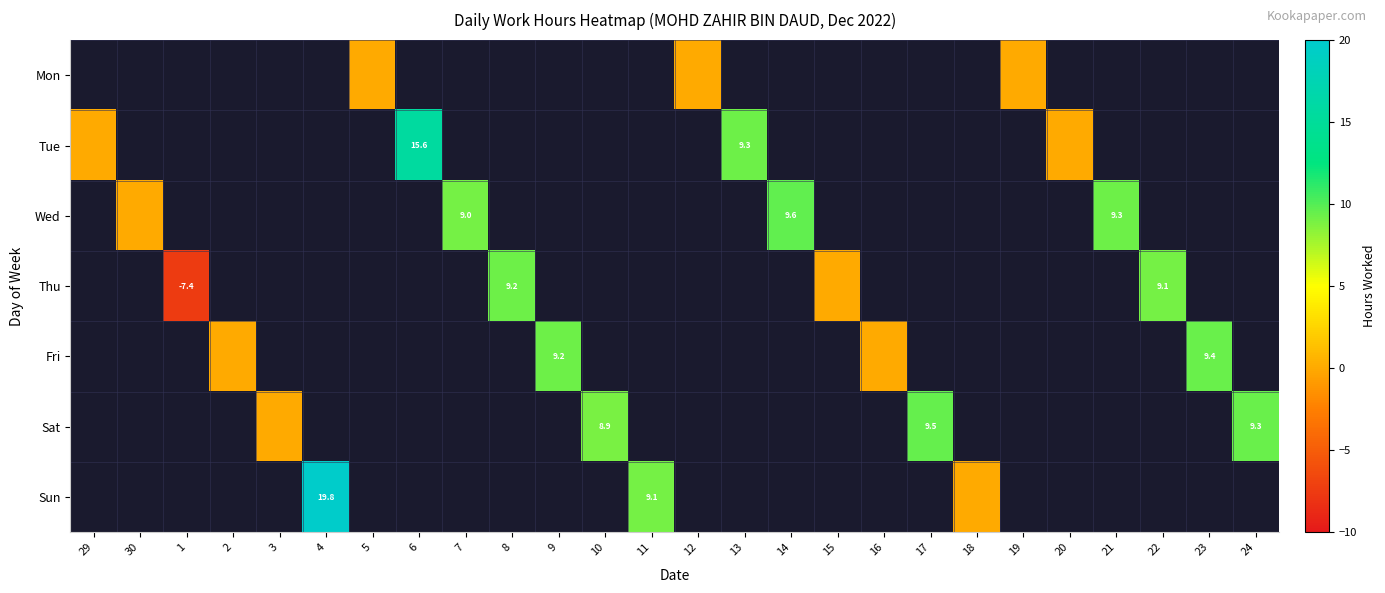

Is it true that Sun equals 11.0 at 4?

False